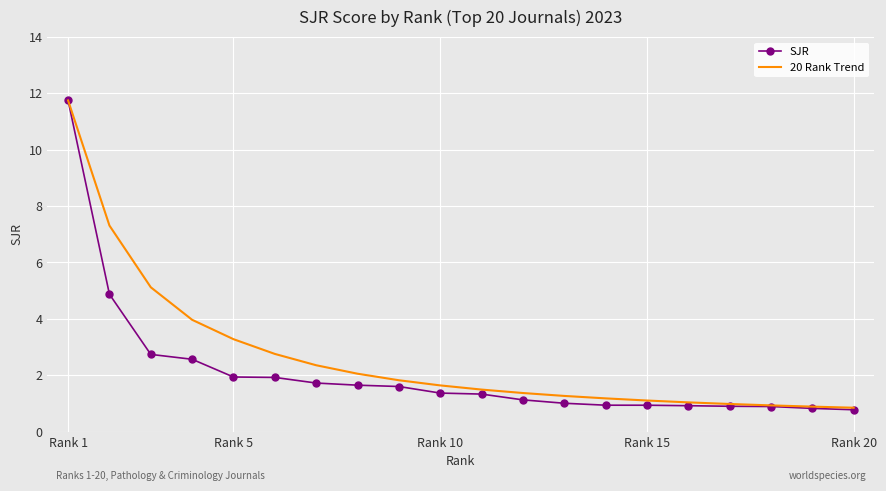

Which series has the largest total across all categories?

20 Rank Trend